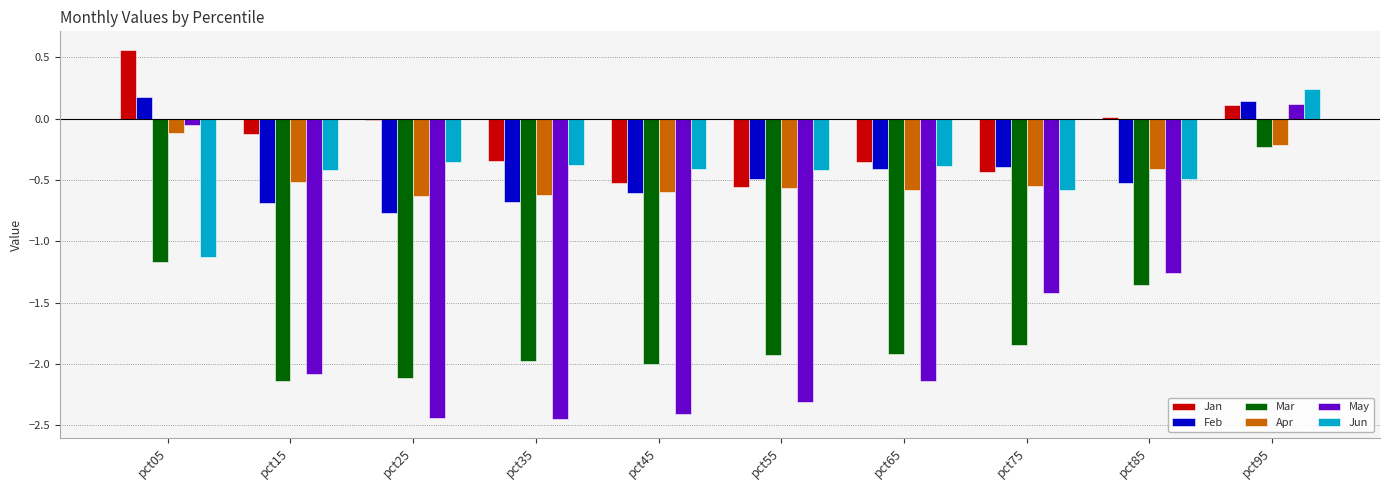

Which series has the largest total across all categories?

Jan